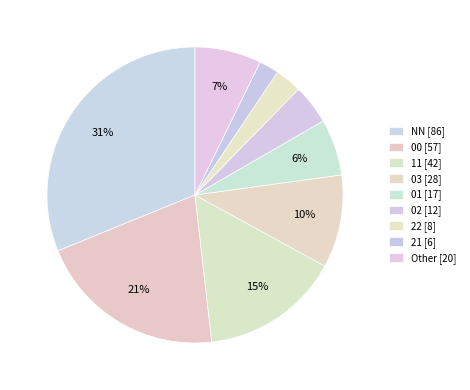

Is it true that 22 is 10% of the pie?

False